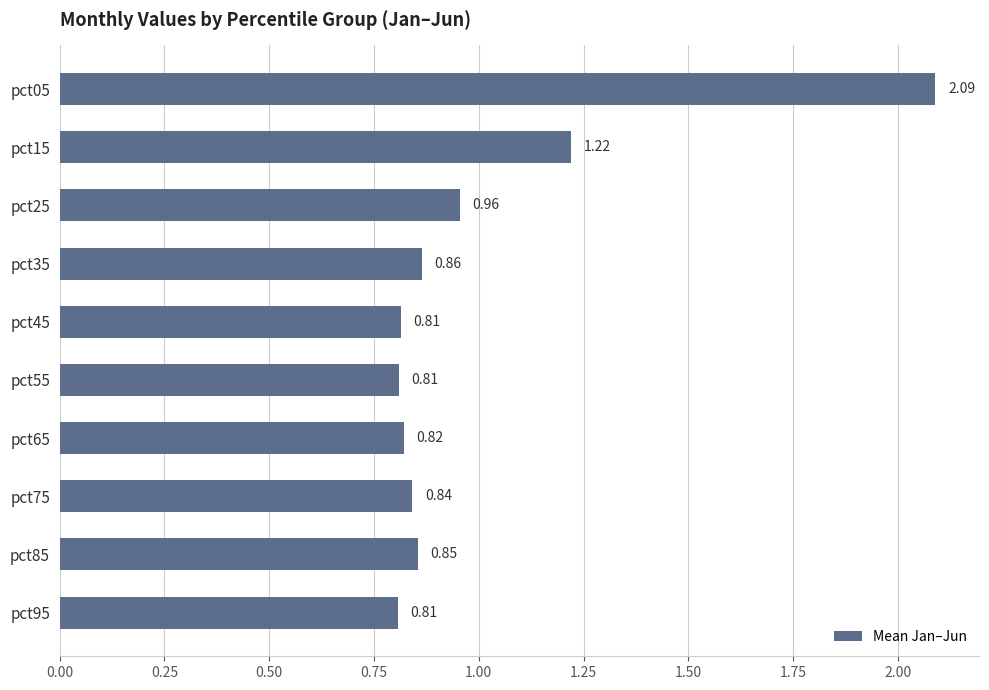

What is the difference between the second highest and second lowest values?

0.4